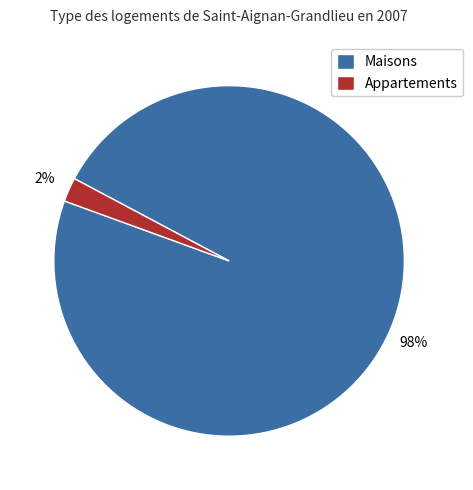

Which slice represents more than half of the pie?

Maisons